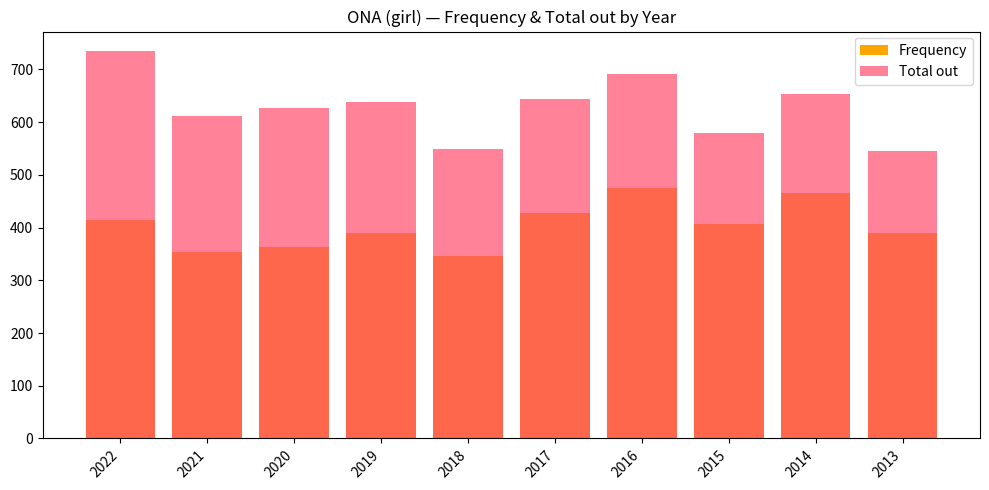

What is the average value of the Total out series?

628